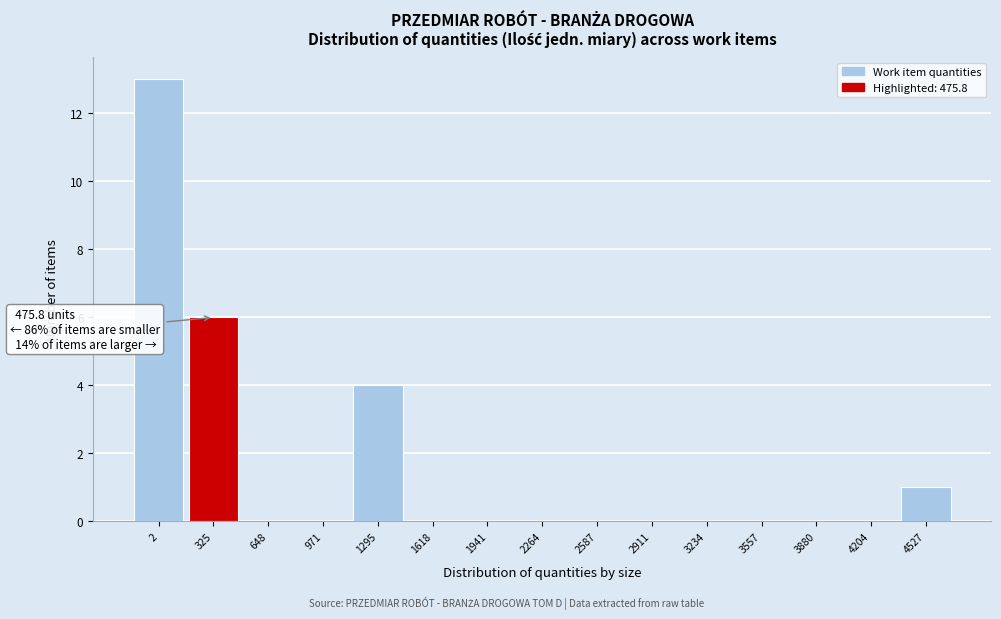

Reading left to right, what are all the values shown in this chart?

2=13	325=6	648=0	971=0	1295=4	1618=0	1941=0	2264=0	2587=0	2911=0	3234=0	3557=0	3880=0	4204=0	4527=1